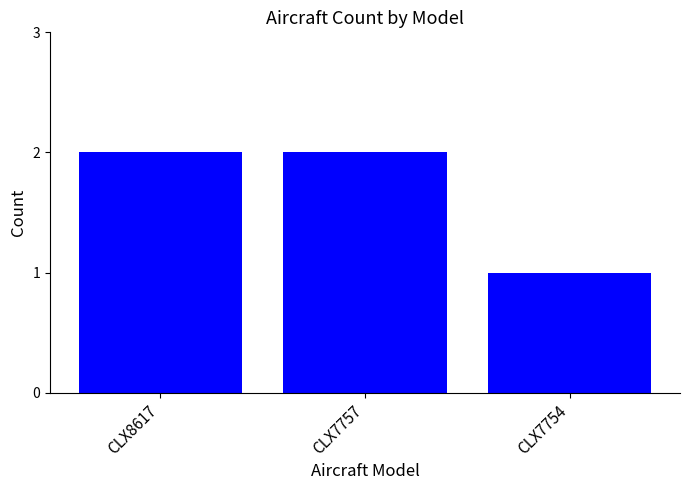

What is the sum of the values at CLX7757 and CLX7754?

3